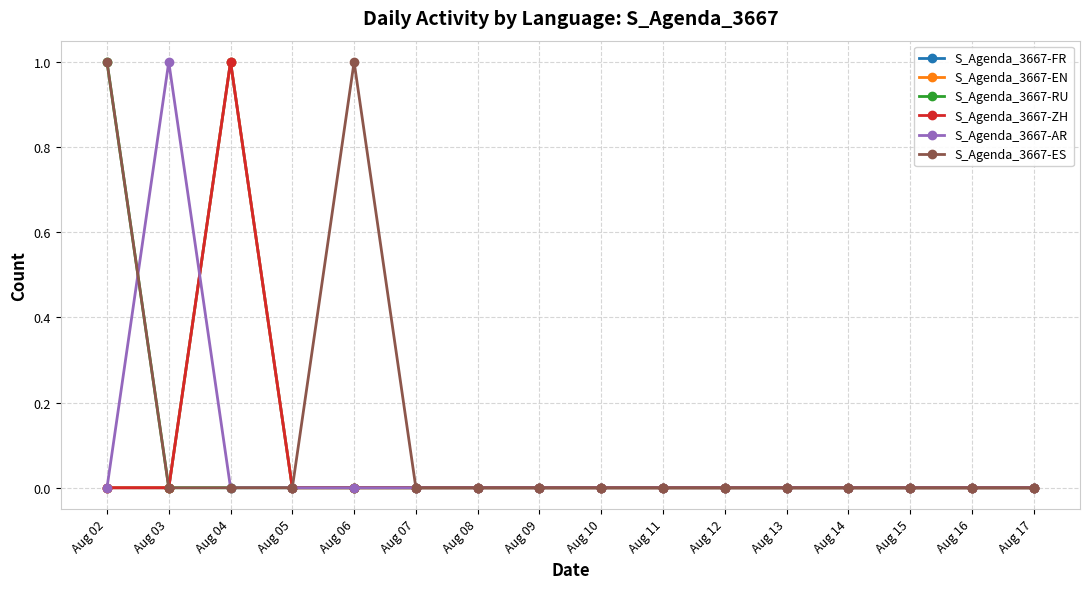

Does the chart display data point markers on the line(s)?

Yes